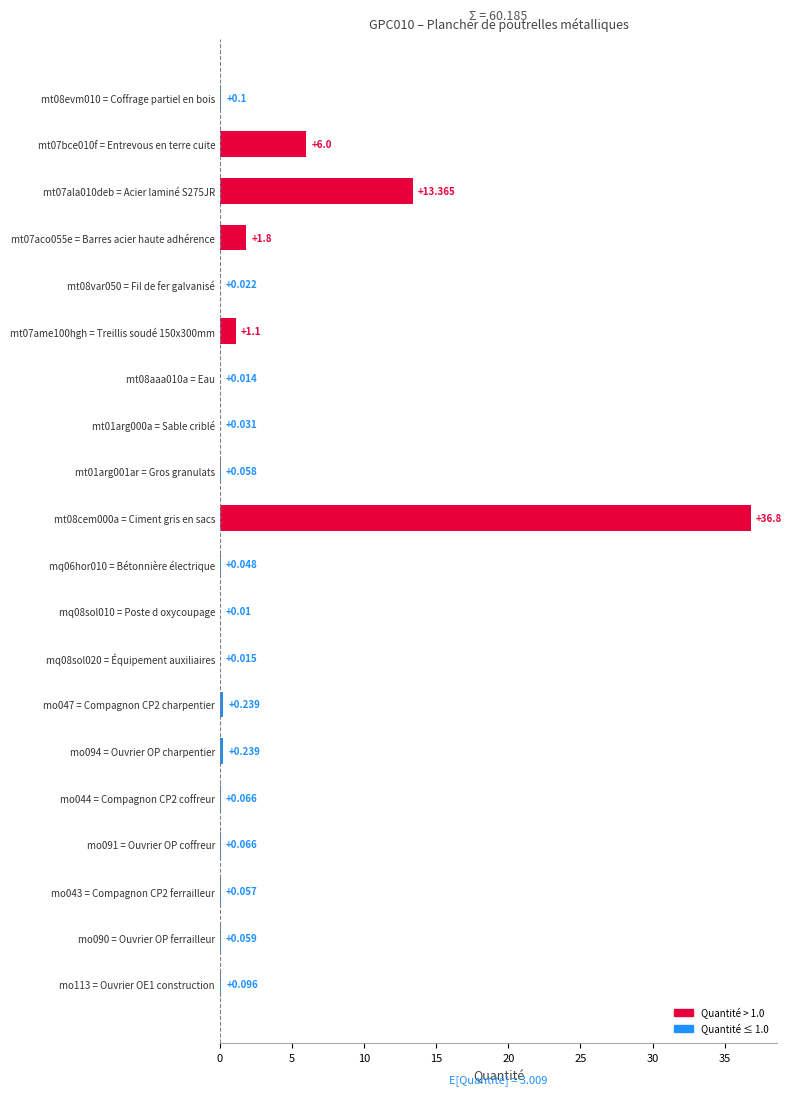

How many distinct data groups are displayed?

1